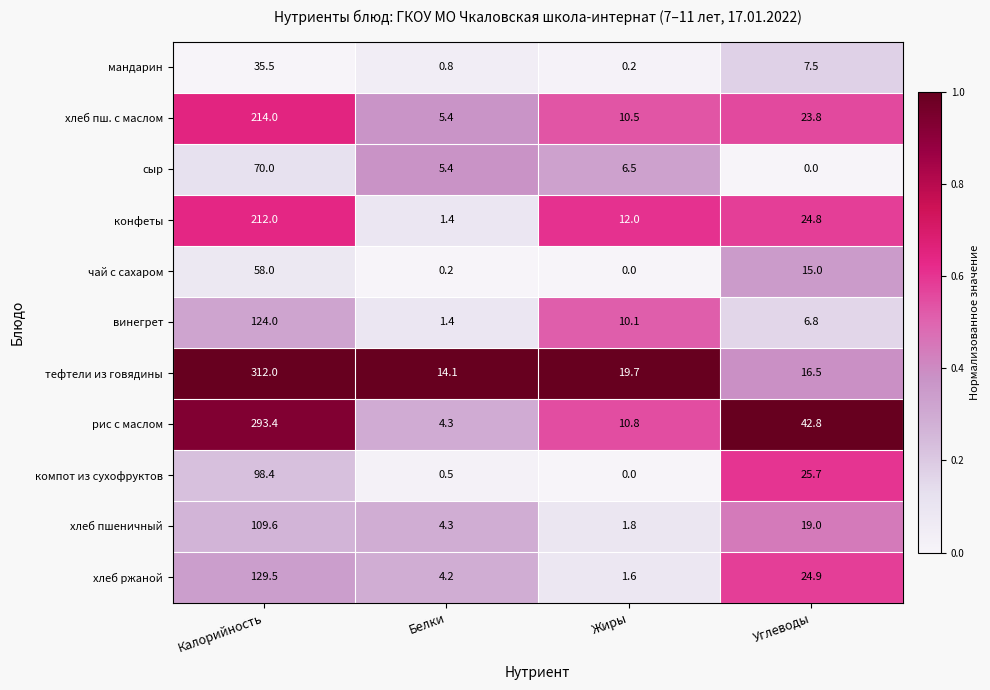

Which series has the largest range (max minus min)?

тефтели из говядины